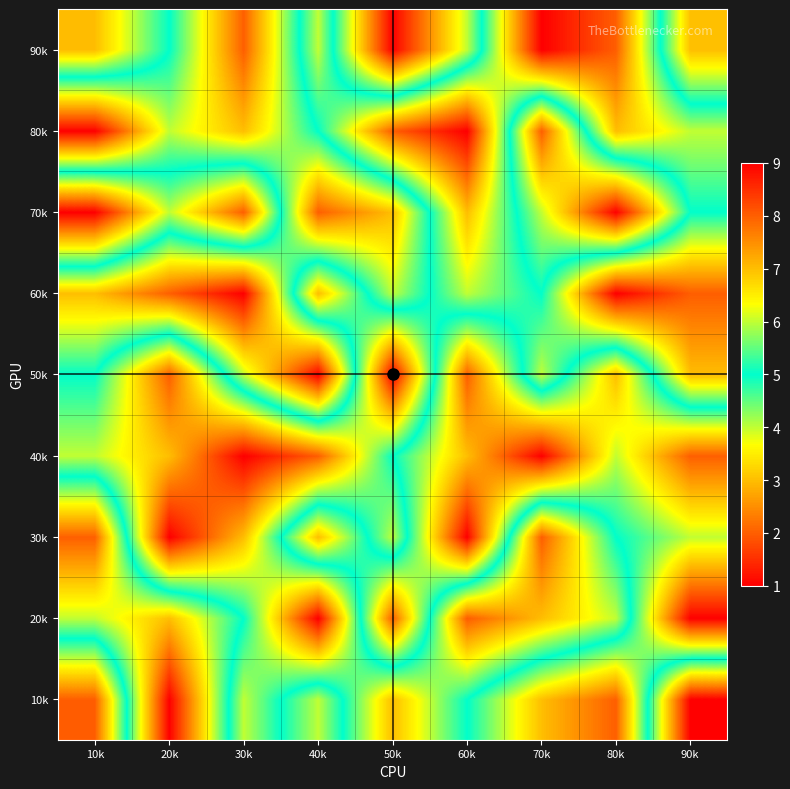

What is the maximum value shown in the chart?

9